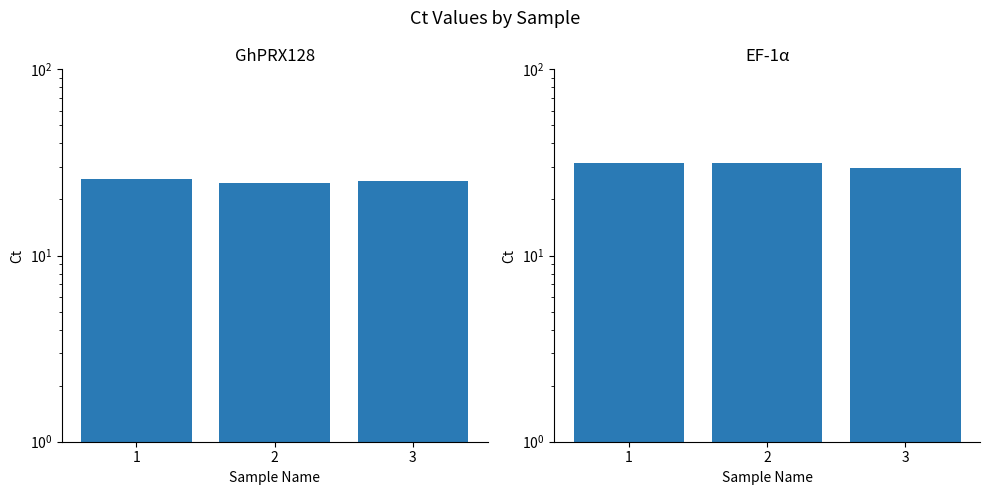

What is the difference between the EF-1α values at 3 and 2?

1.8